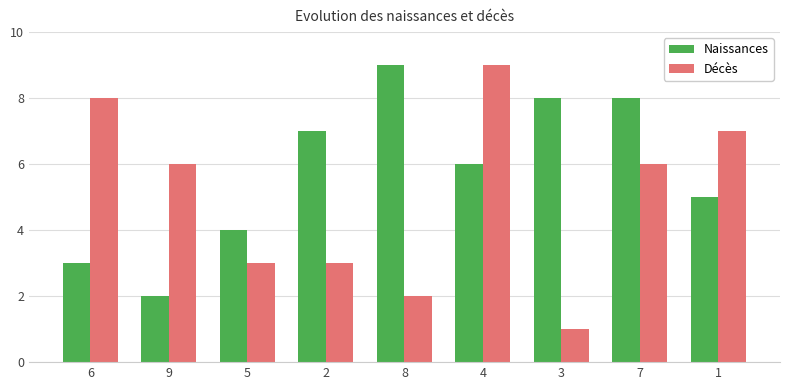

Which series has the widest spread of values?

Décès